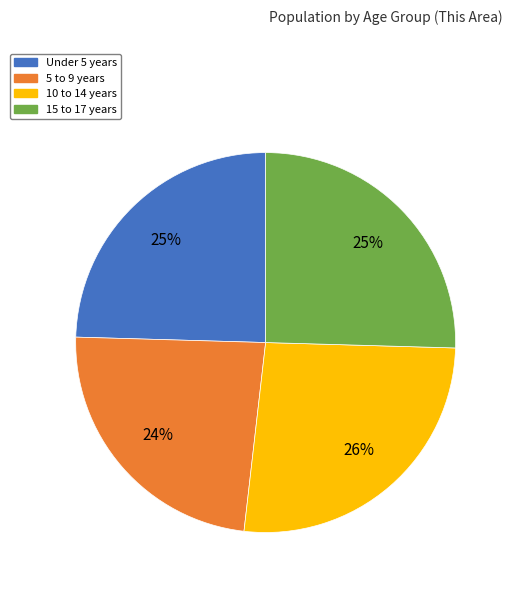

Does 5 to 9 years represent more than half of the total?

No